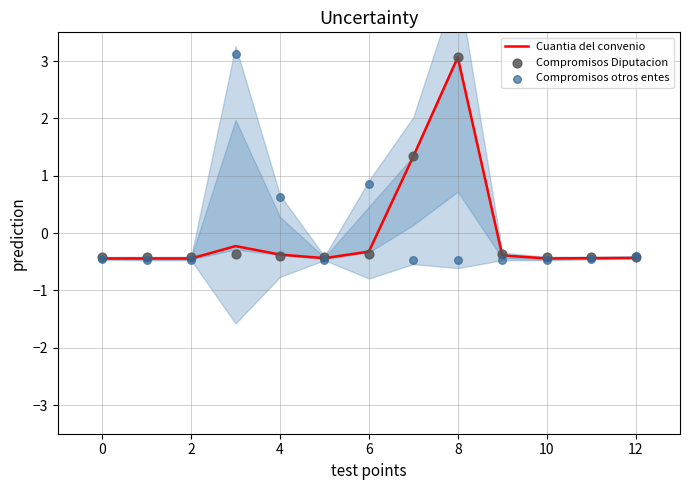

Which series has the largest total across all categories?

Compromisos otros entes